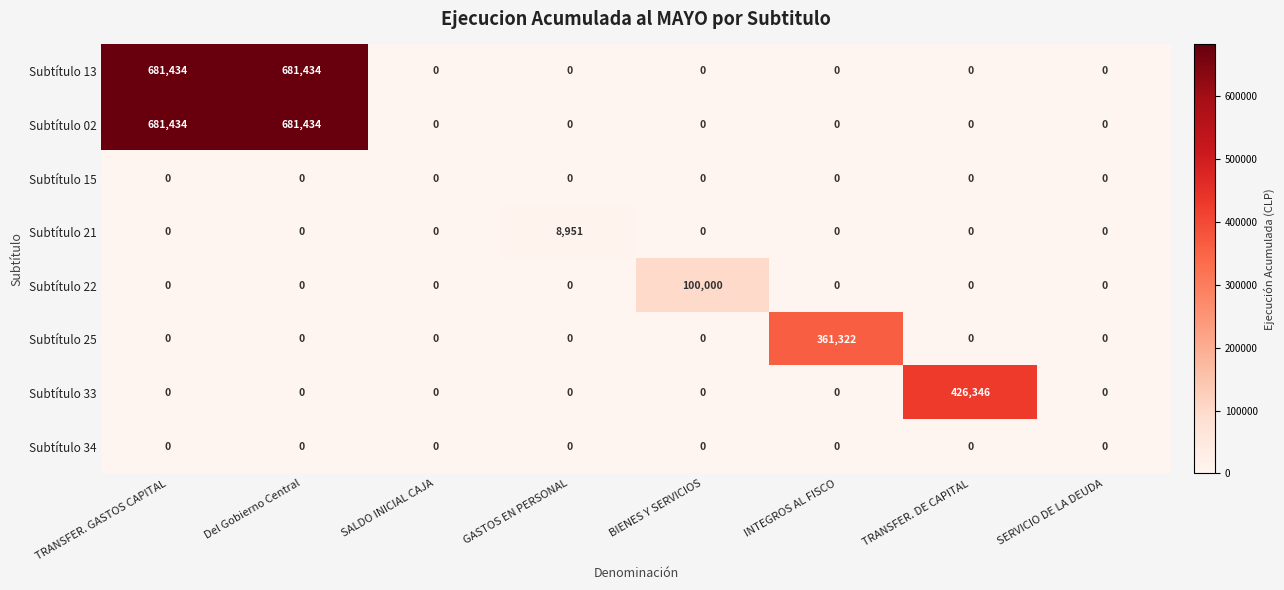

What is the spread (max minus min) of values at BIENES Y SERVICIOS?

100000